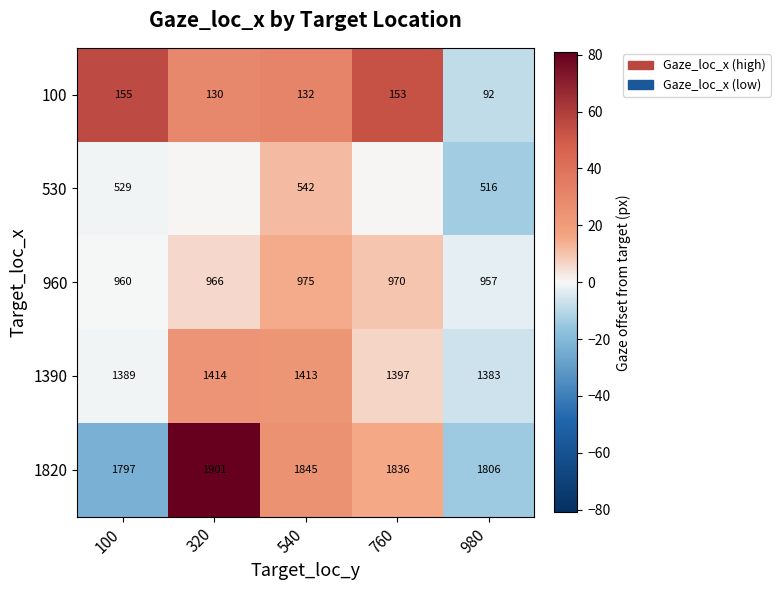

Rank the series at 980 from highest to lowest value.

1820, 1390, 960, 530, 100